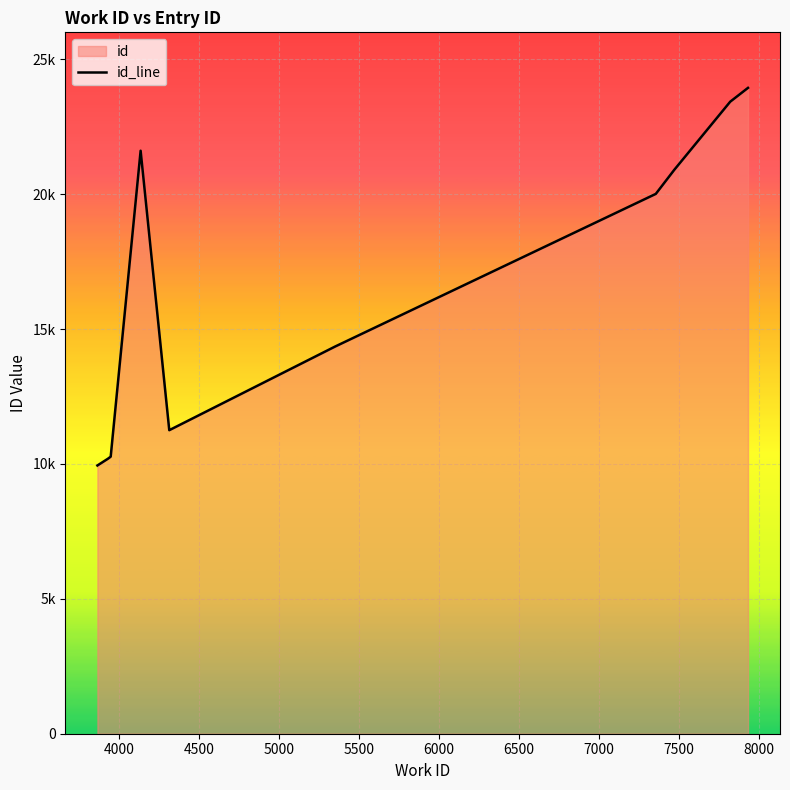

Does the chart display data point markers on the line(s)?

No